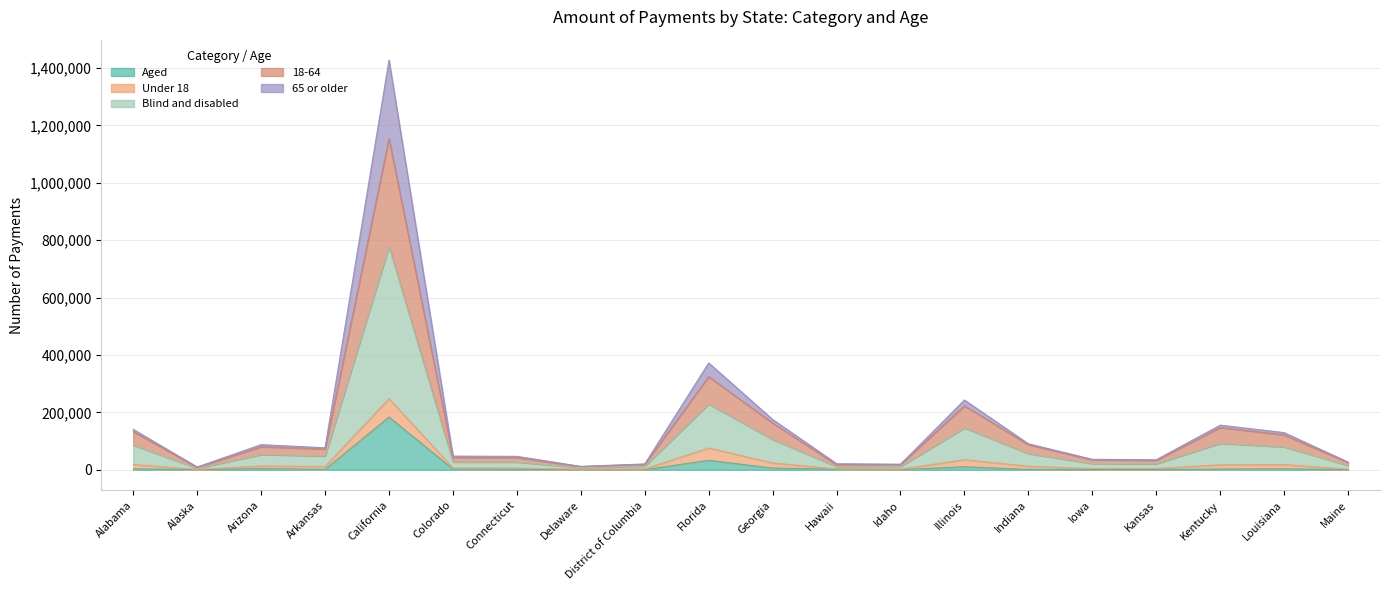

What is the label of the 19th point from the left?

Louisiana